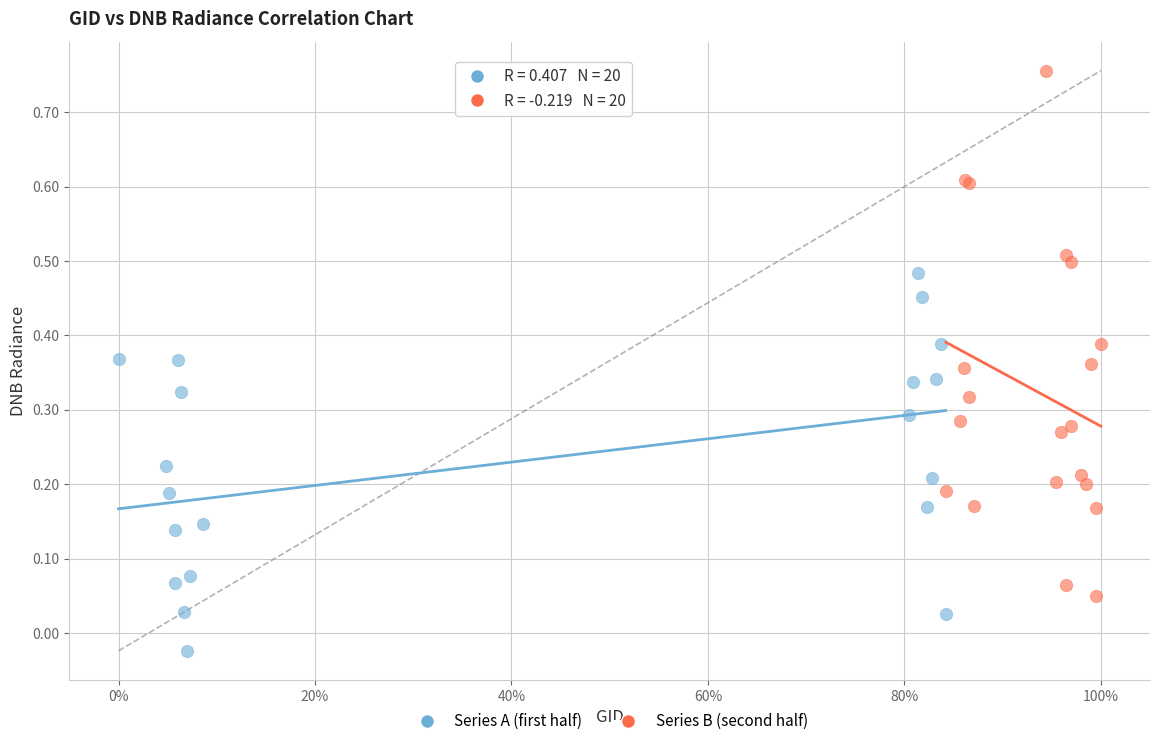

What are all the series names shown in the legend?

Series A (first half), Series B (second half)